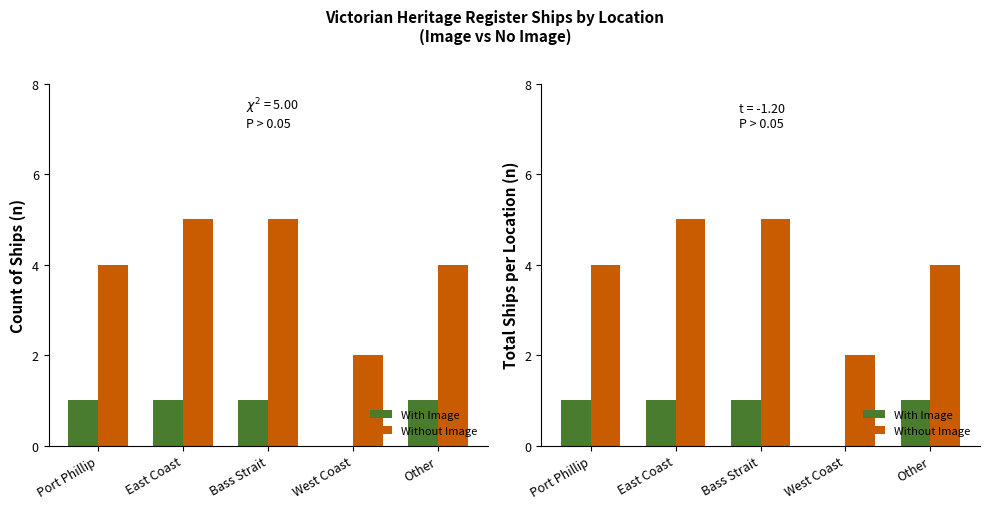

Which series has the largest total across all categories?

Without Image